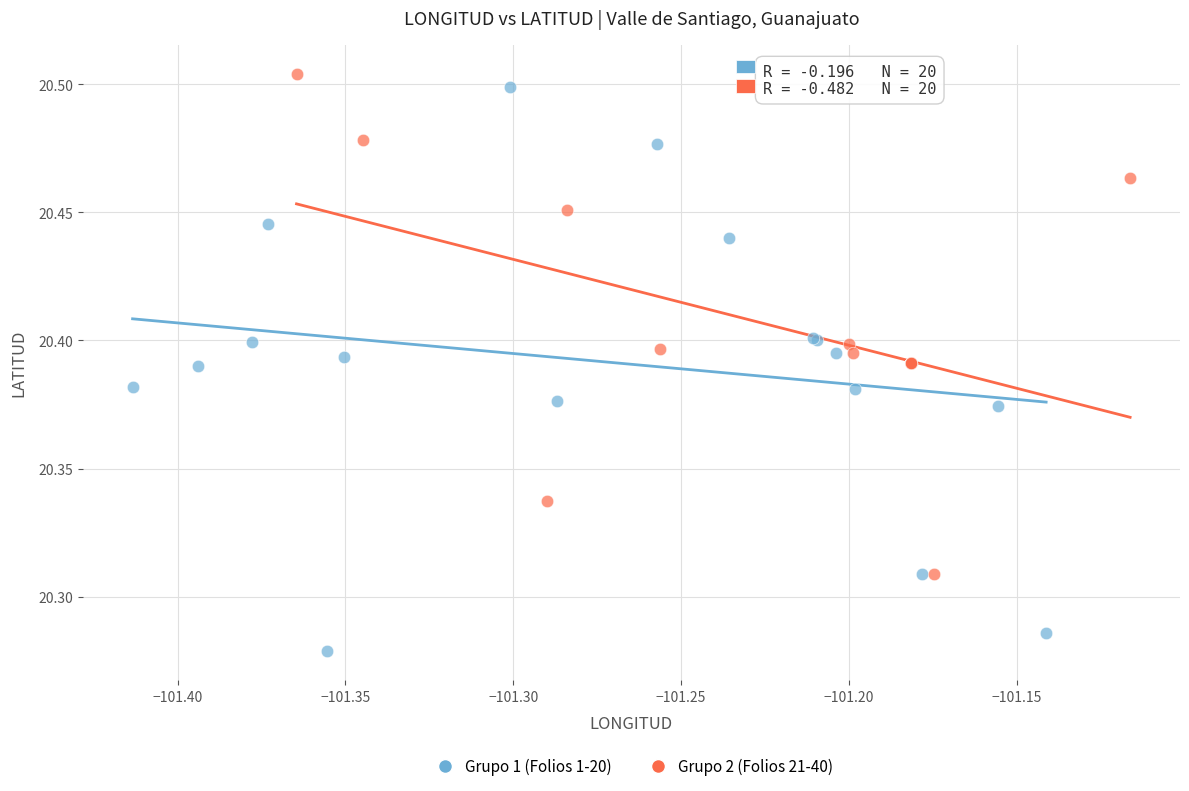

What are all the series names shown in the legend?

Grupo 1 (Folios 1-20), Grupo 2 (Folios 21-40)